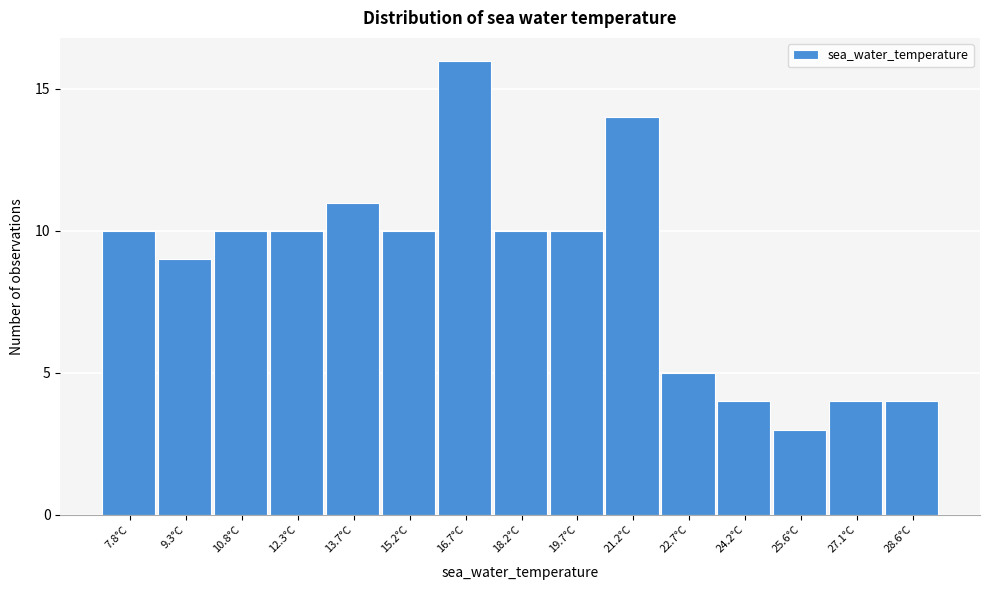

Reading left to right, what are all the values shown in this chart?

10	9	10	10	11	10	16	10	10	14	5	4	3	4	4